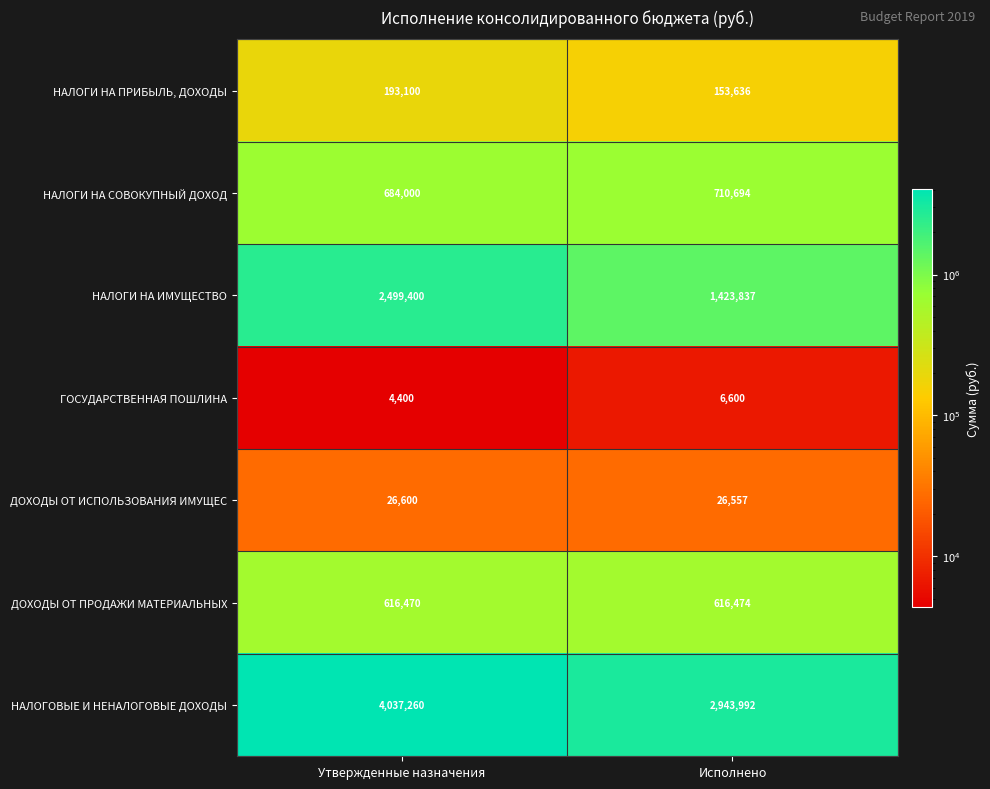

Reading left to right, list all the values displayed in this chart.

НАЛОГИ НА ПРИБЫЛЬ, ДОХОДЫ: Утвержденные назначения=193100	Исполнено=153636
НАЛОГИ НА СОВОКУПНЫЙ ДОХОД: Утвержденные назначения=684000	Исполнено=710694
НАЛОГИ НА ИМУЩЕСТВО: Утвержденные назначения=2499400	Исполнено=1423837
ГОСУДАРСТВЕННАЯ ПОШЛИНА: Утвержденные назначения=4400	Исполнено=6600
ДОХОДЫ ОТ ИСПОЛЬЗОВАНИЯ ИМУЩЕС: Утвержденные назначения=26600	Исполнено=26557
ДОХОДЫ ОТ ПРОДАЖИ МАТЕРИАЛЬНЫХ: Утвержденные назначения=616470	Исполнено=616474
НАЛОГОВЫЕ И НЕНАЛОГОВЫЕ ДОХОДЫ: Утвержденные назначения=4037260	Исполнено=2943992